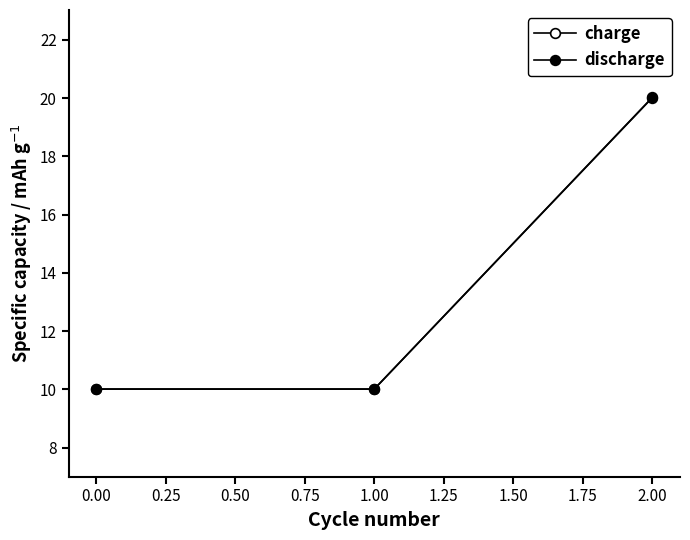

How many lines are shown in the chart?

2